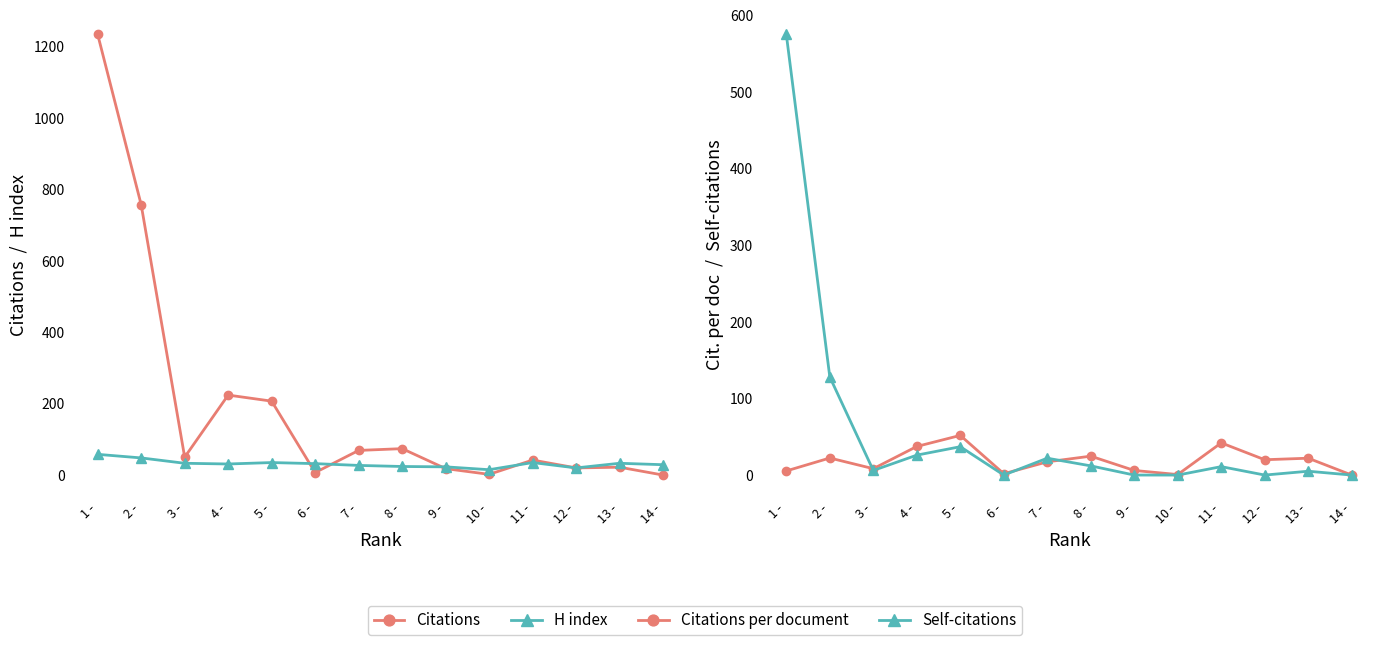

What are all the series names shown in the legend?

Citations, H index, Citations per document, Self-citations